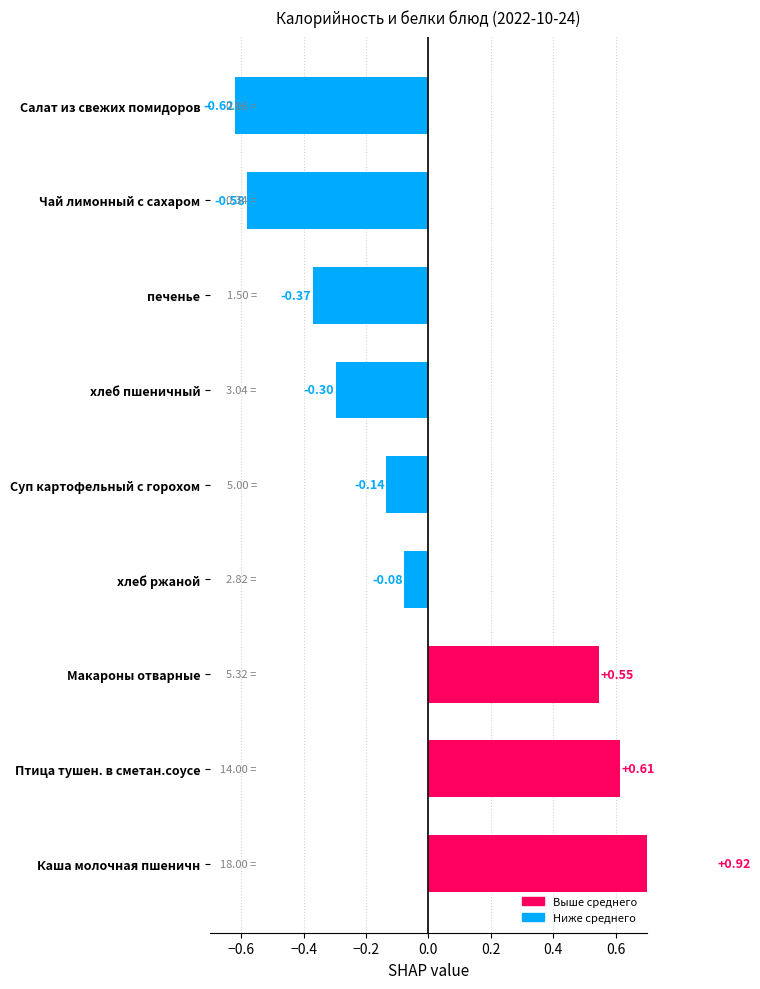

What is the difference between the second highest and second lowest values?

1.2